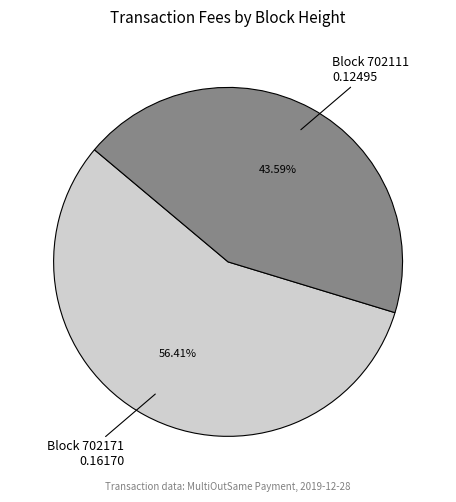

Does any single category account for the majority?

Yes